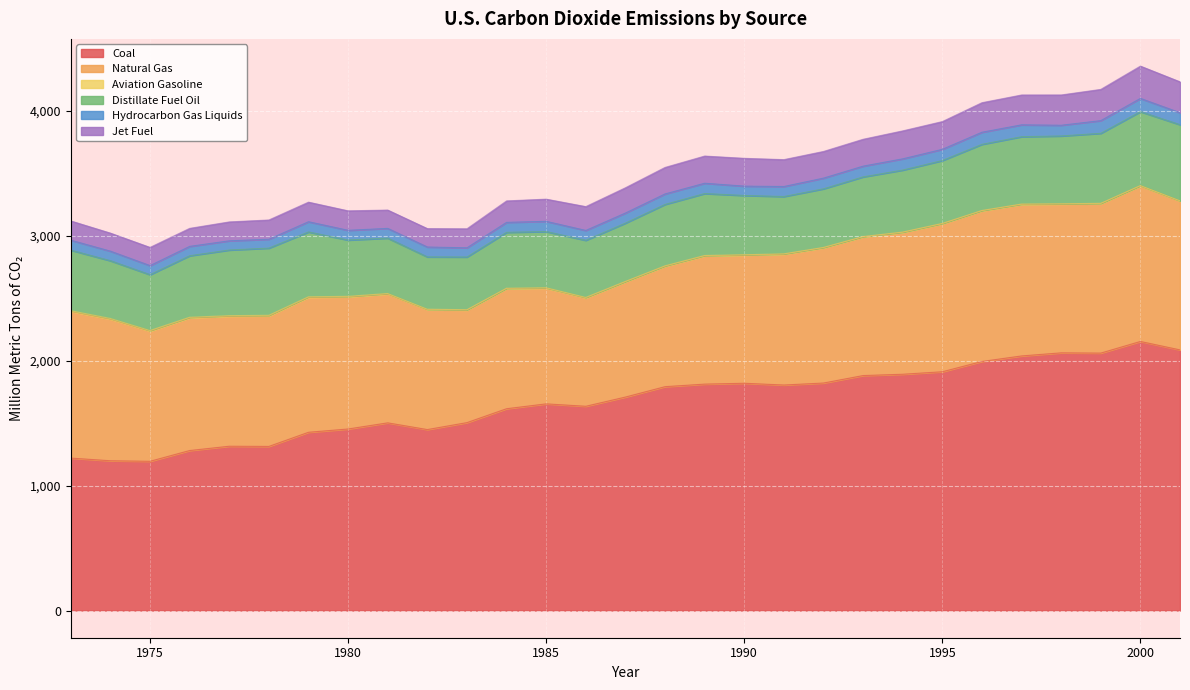

What are all the series names shown in the legend?

Coal, Natural Gas, Aviation Gasoline, Distillate Fuel Oil, Hydrocarbon Gas Liquids, Jet Fuel